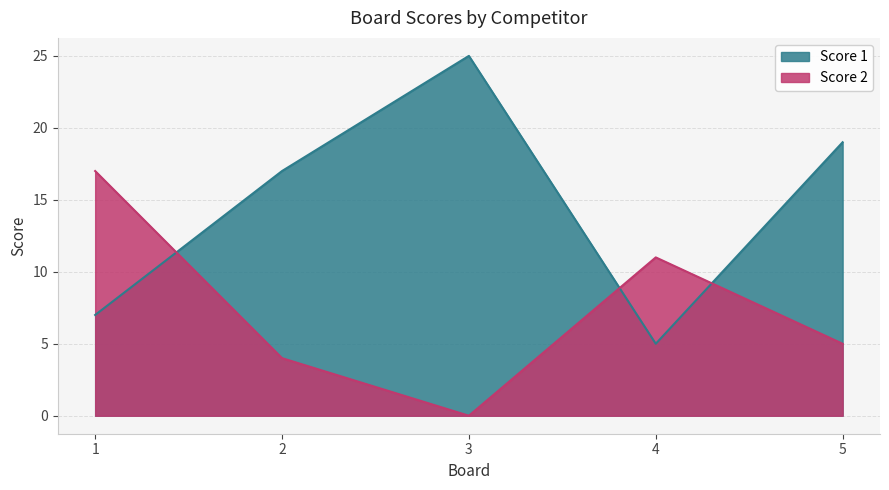

True or false: Score 2 has a value of 6 at 2.

False